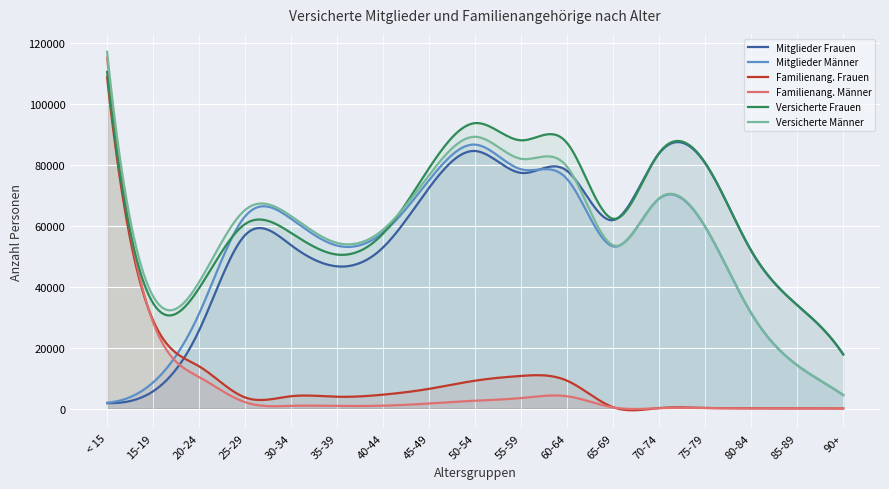

What are all the series names shown in the legend?

Mitglieder Frauen, Mitglieder Männer, Familienang. Frauen, Familienang. Männer, Versicherte Frauen, Versicherte Männer